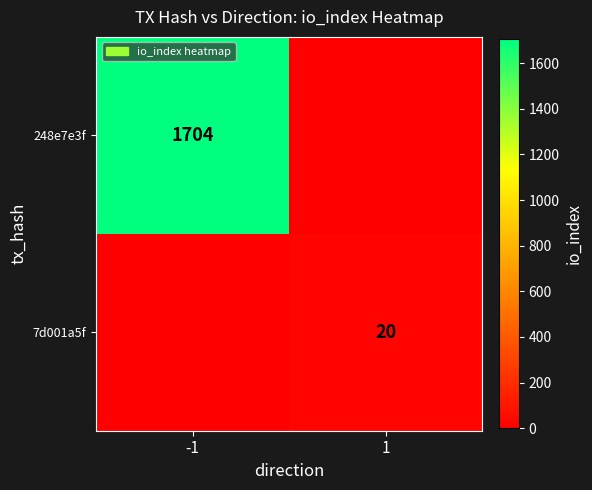

The value of 248e7e3f at -1 is 2496. True or false?

False